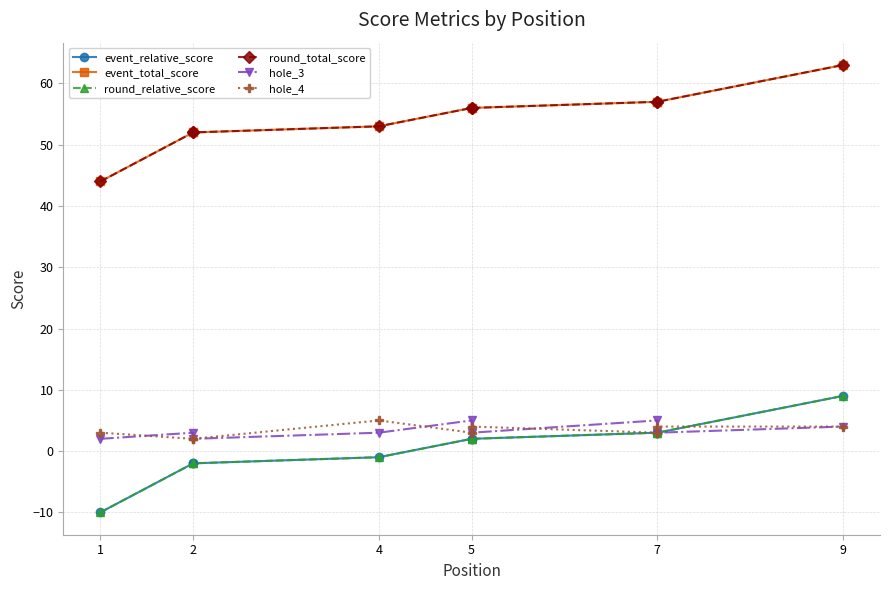

Which category has the lowest value in the event_relative_score series?

1